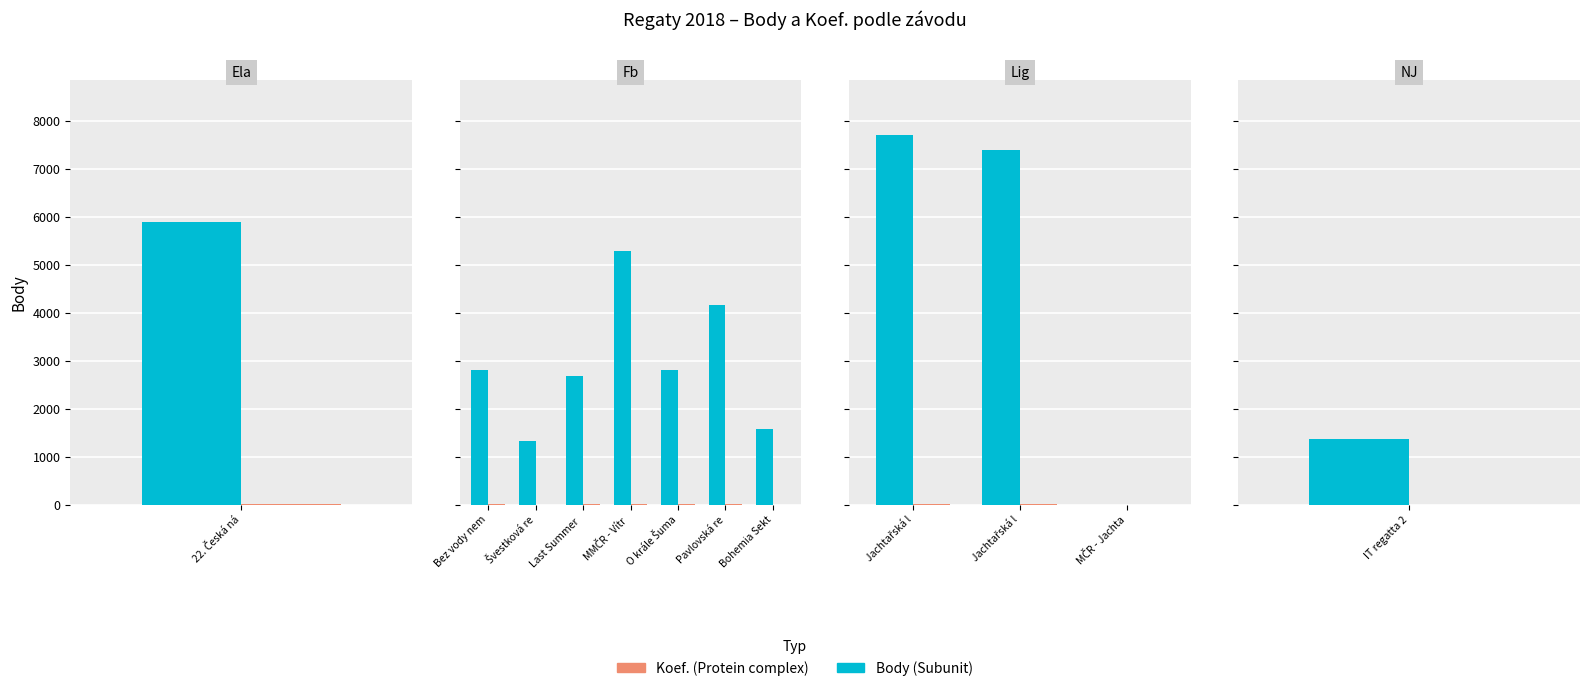

Which category has the highest value in the Koef. series?

Jachtařská l